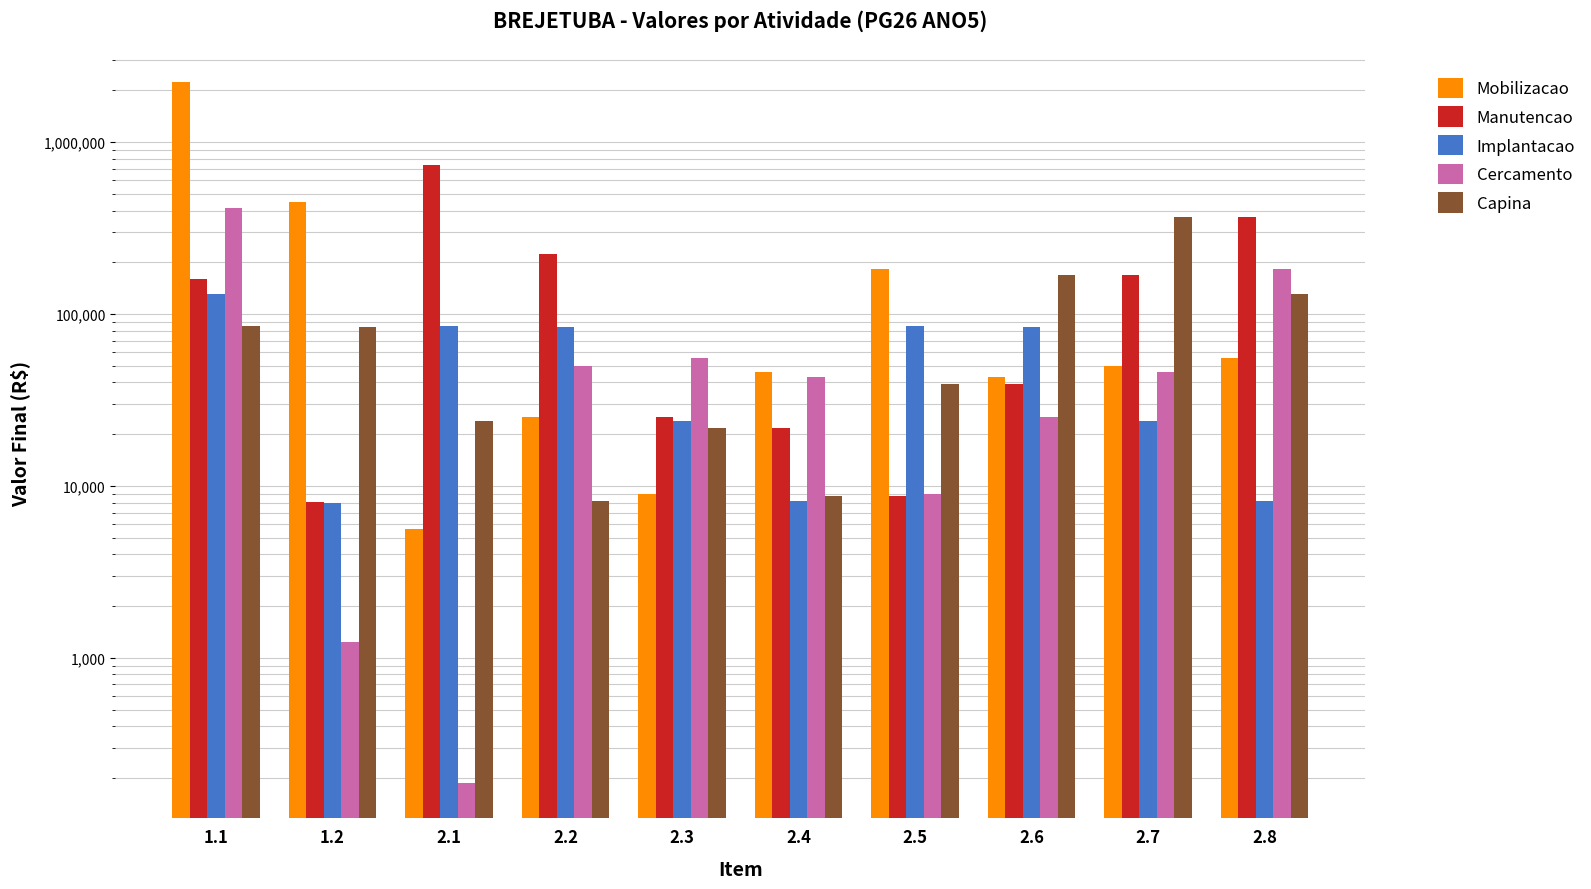

What is the label of the 5th bar from the left?

2.3